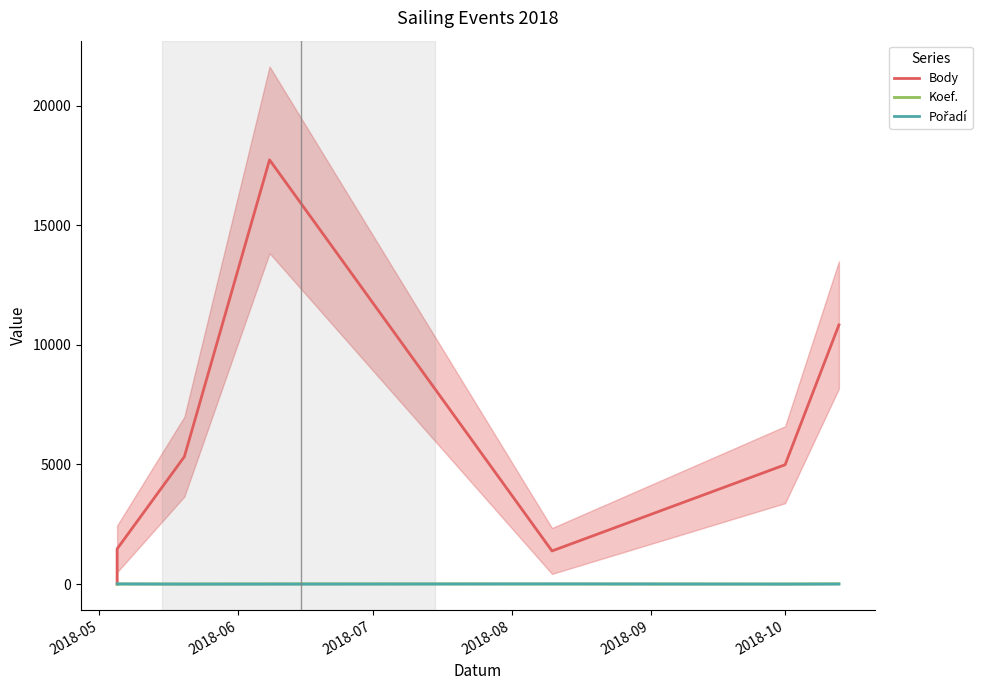

Count the Pořadí values in the range 1 to 8.

7